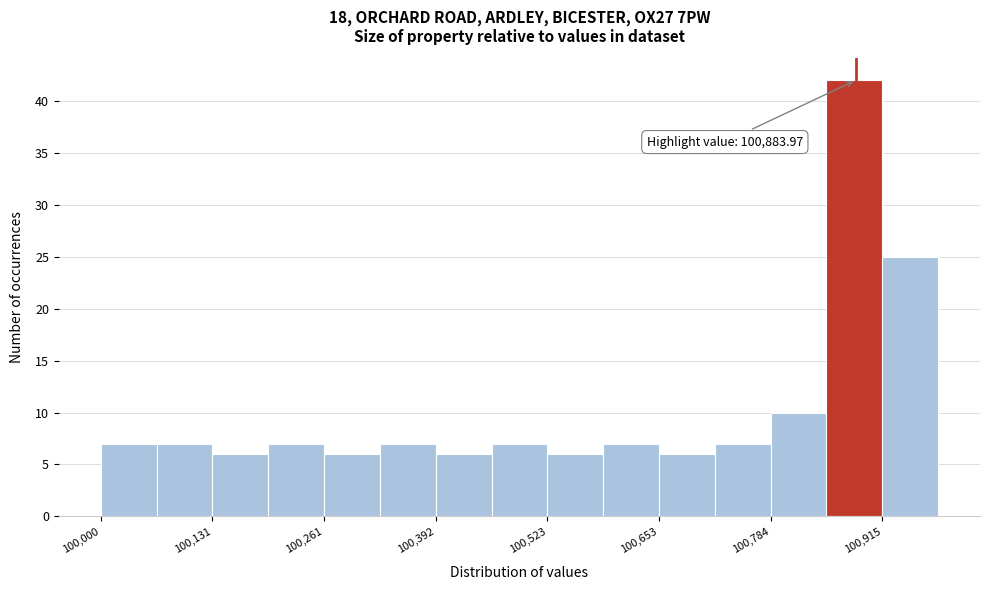

Read against the x-axis, roughly where is the centre of the tallest bar?

100880